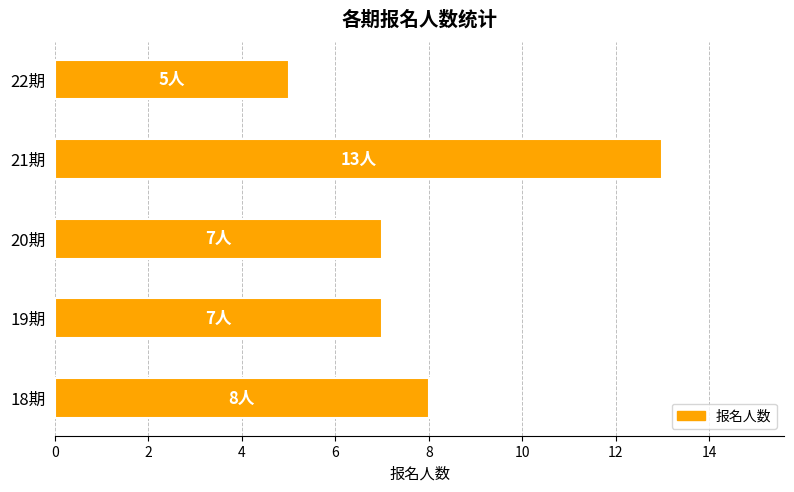

Which has a higher value, 22期 or 19期?

19期